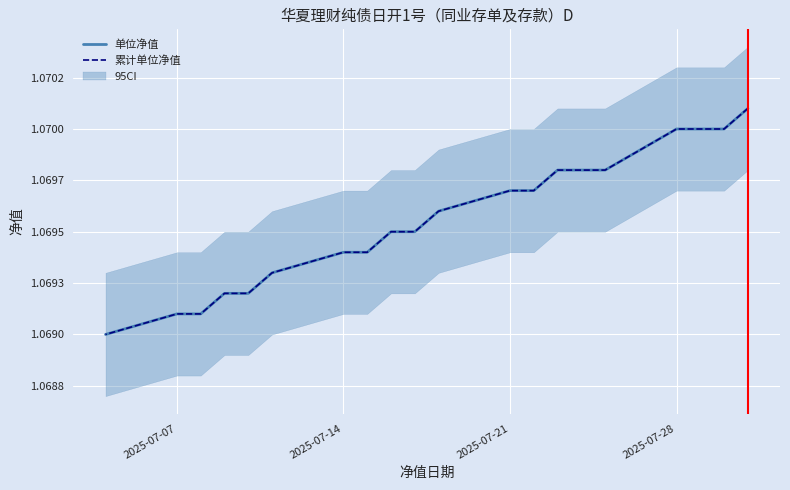

What is the total value across all series at 2025-07-11?

2.1